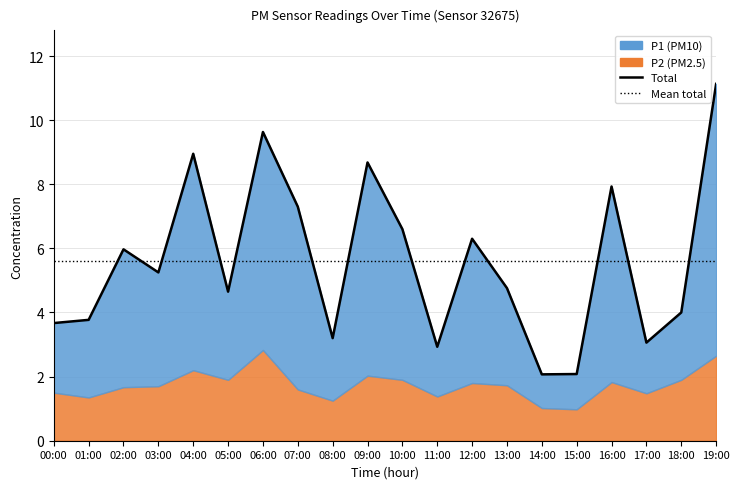

Reading right to left, extract all data points from this chart.

11.1	4.0	3.1	7.9	2.1	2.1	4.8	6.3	2.9	6.6	8.7	3.2	7.3	9.6	4.7	8.9	5.2	6.0	3.8	3.7